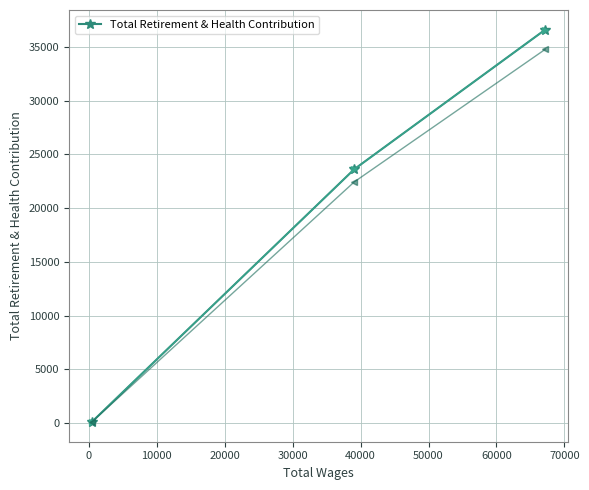

How many values in the Total Retirement & Health Contribution series are below 23624?

1